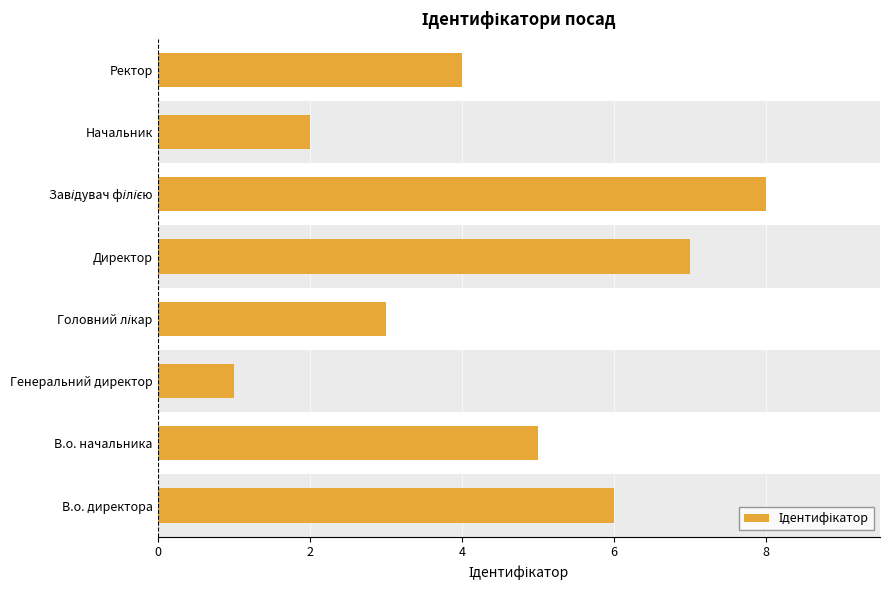

The value at Начальник is 3. True or false?

False